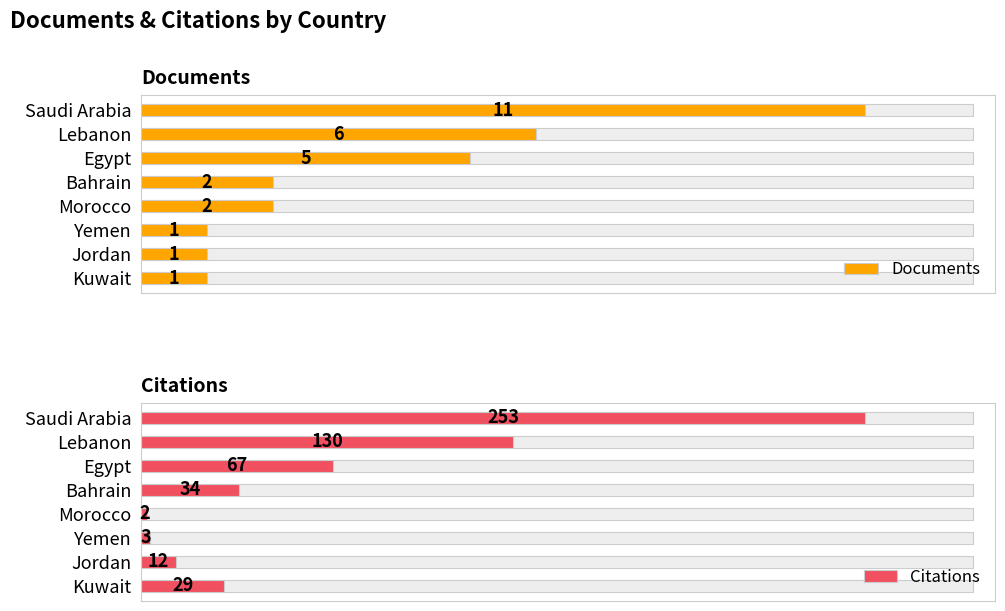

Is the value of Documents at Yemen greater than the value of Citations at Jordan?

No